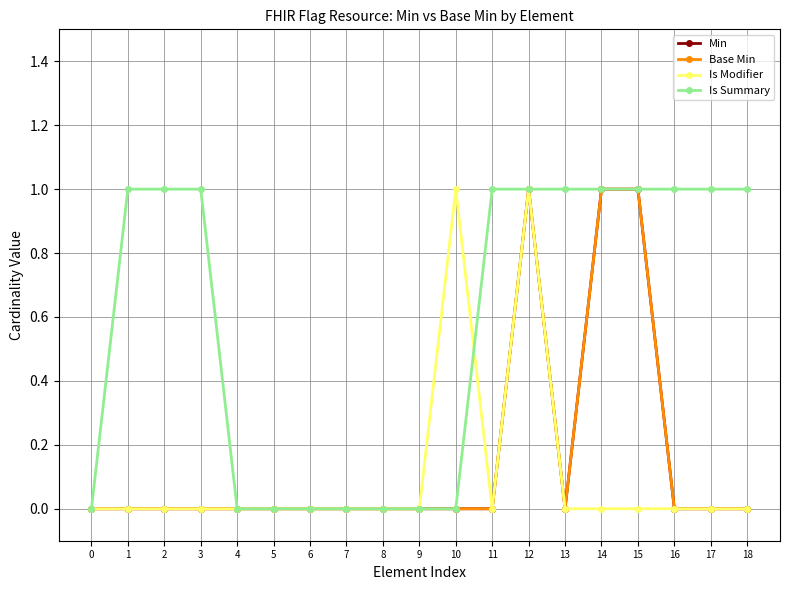

Is this an area chart (filled region under the line)?

No